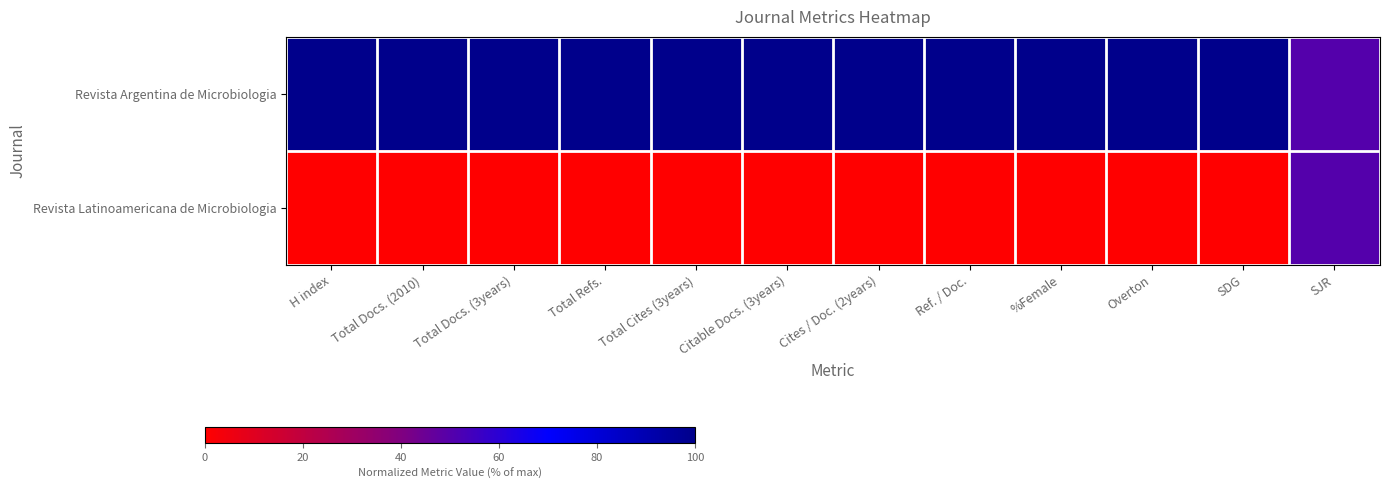

Reading left to right, extract all data points from this chart.

Revista Argentina de Microbiologia: H index=1.0	Total Docs. (2010)=1.0	Total Docs. (3years)=1.0	Total Refs.=1.0	Total Cites (3years)=1.0	Citable Docs. (3years)=1.0	Cites / Doc. (2years)=1.0	Ref. / Doc.=1.0	%Female=1.0	Overton=1.0	SDG=1.0	SJR=0.5
Revista Latinoamericana de Microbiologia: H index=0.0	Total Docs. (2010)=0.0	Total Docs. (3years)=0.0	Total Refs.=0.0	Total Cites (3years)=0.0	Citable Docs. (3years)=0.0	Cites / Doc. (2years)=0.0	Ref. / Doc.=0.0	%Female=0.0	Overton=0.0	SDG=0.0	SJR=0.5